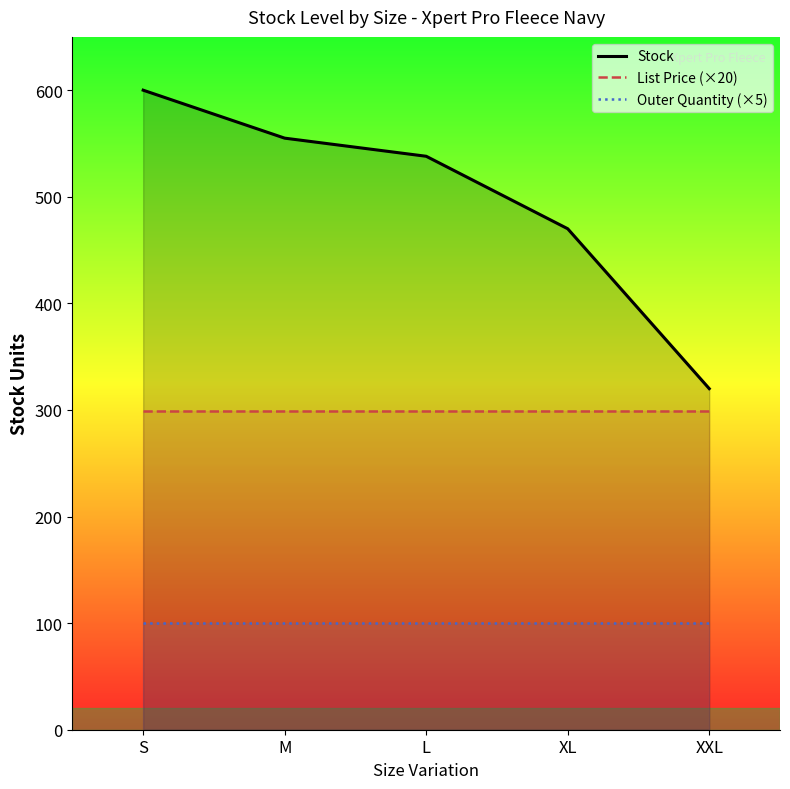

True or false: Outer Quantity (×5) and List Price (×20) intersect in this chart.

False